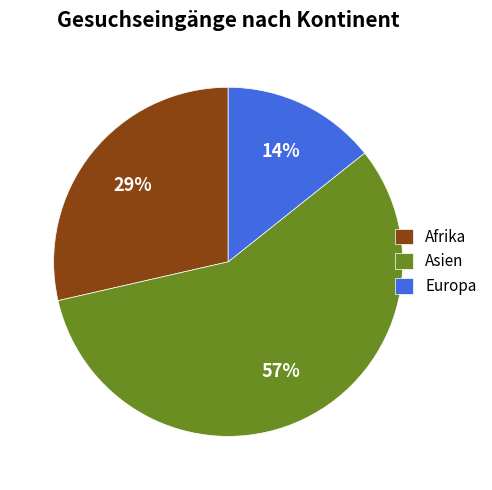

Is the sum of Asien and Afrika greater than half?

Yes